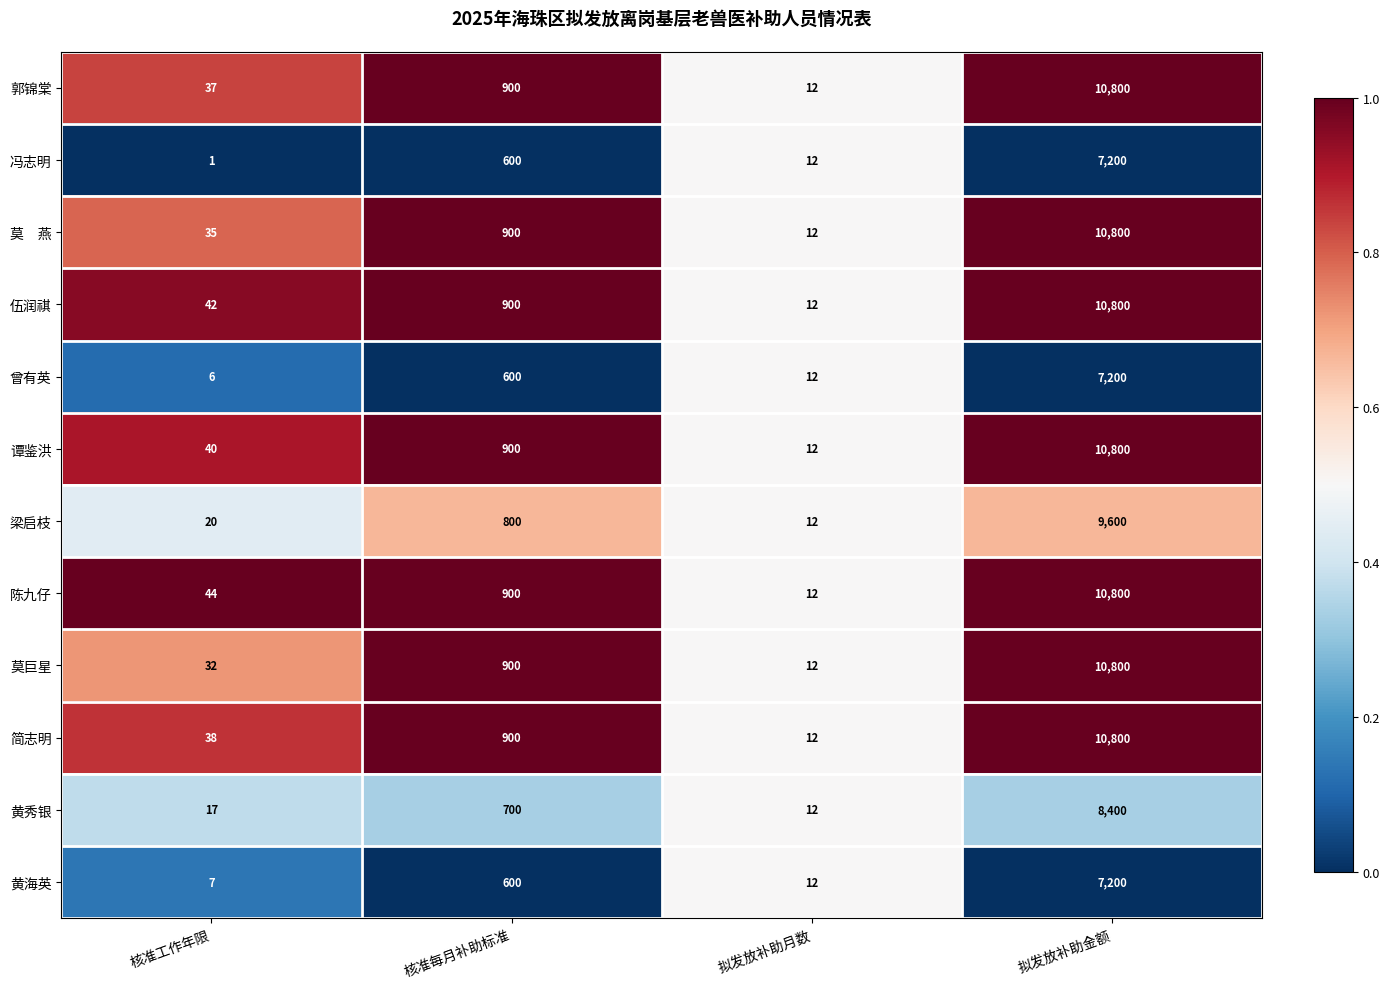

Which category has the lowest value across all series?

核准工作年限